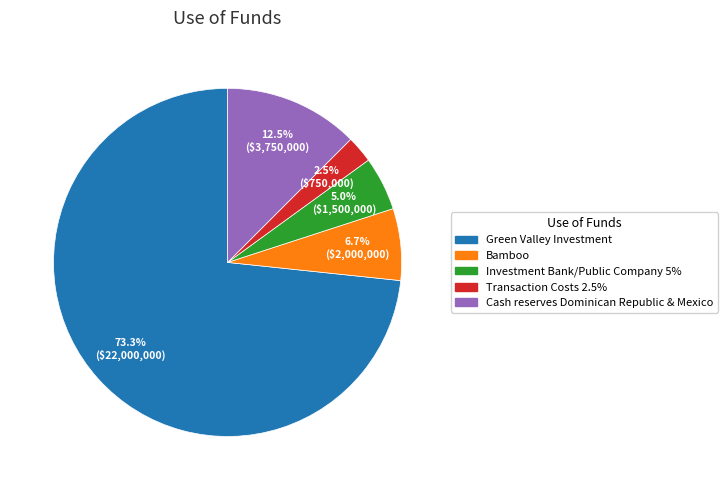

Which slice is the largest?

Green Valley Investment